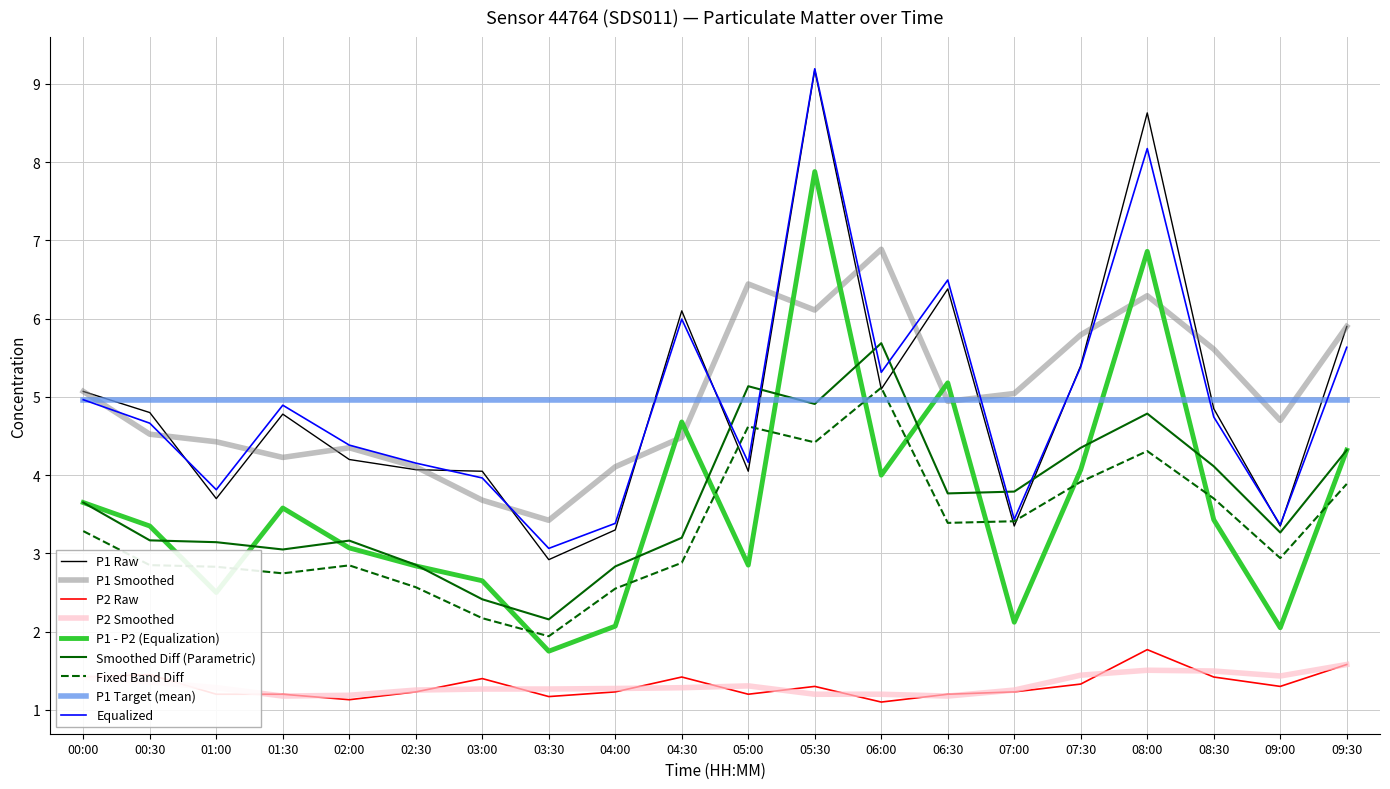

The P2 Smoothed series shows 1.4 at 09:00. True or false?

True